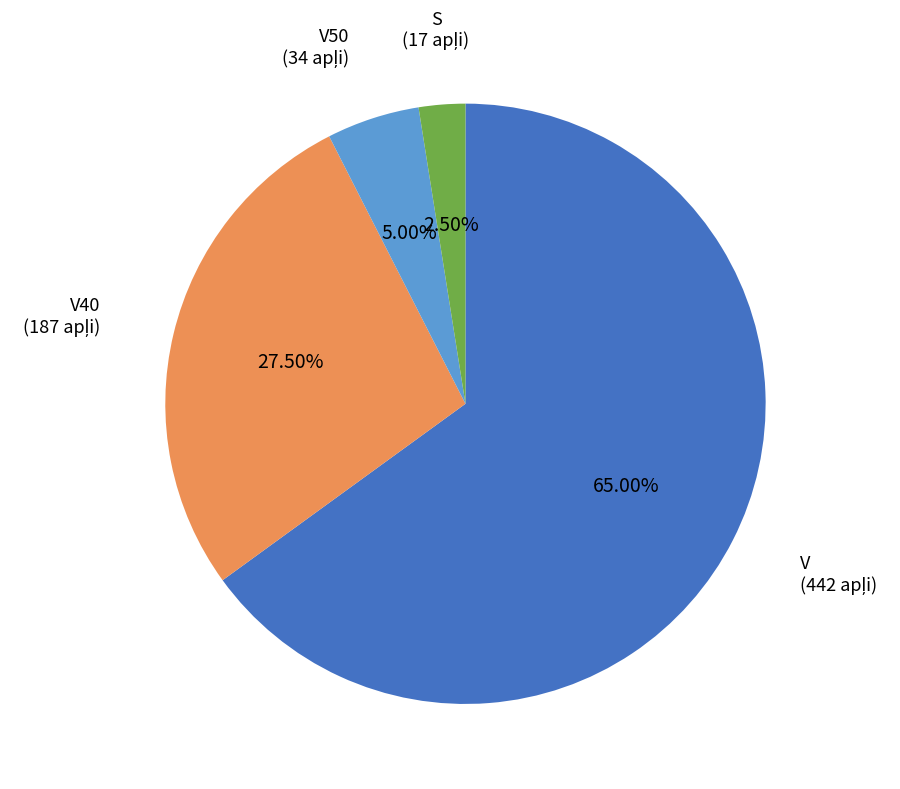

Is there any slice that represents more than half of the pie?

Yes